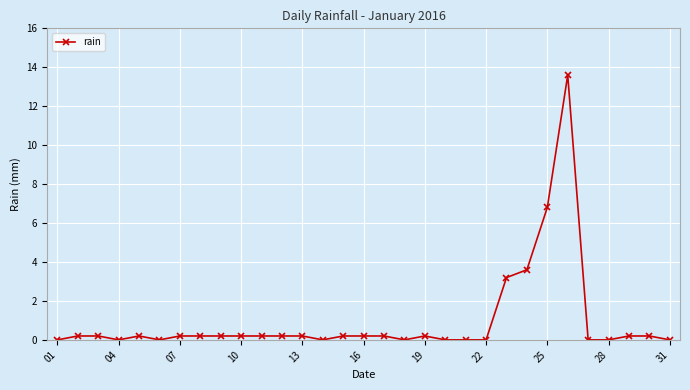

What is the sum of all values?

30.4